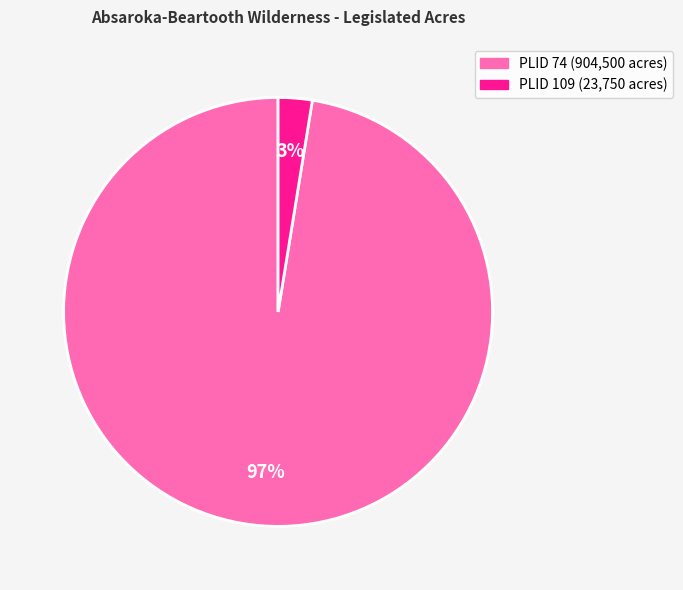

Which category has the biggest portion of the pie?

PLID 74 (904,500 acres)